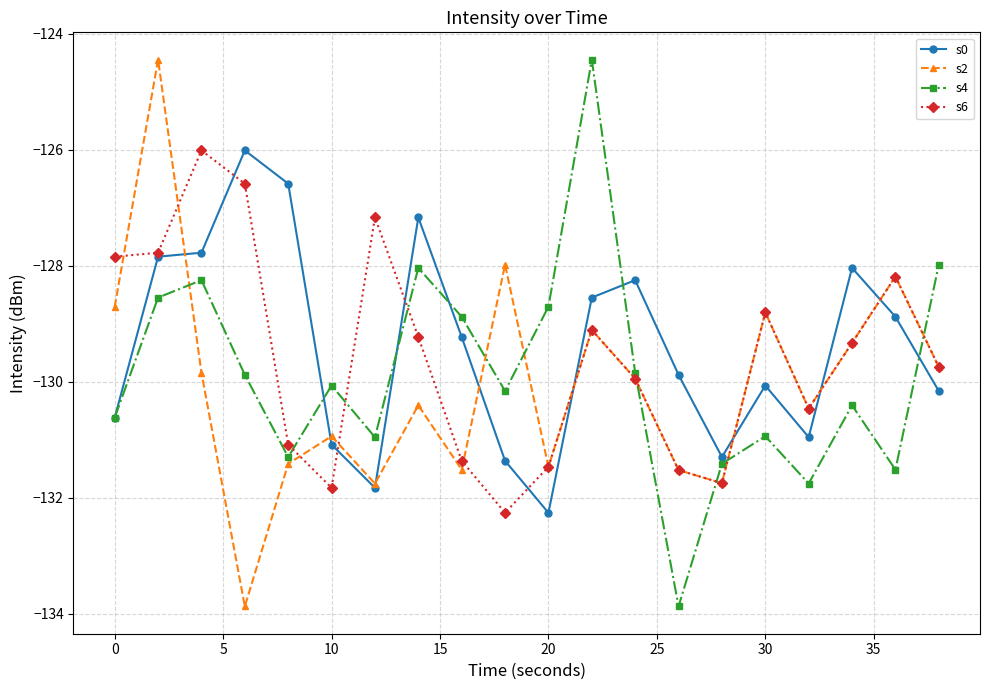

In s6, how many points are higher than both neighbors (excluding endpoints)?

5